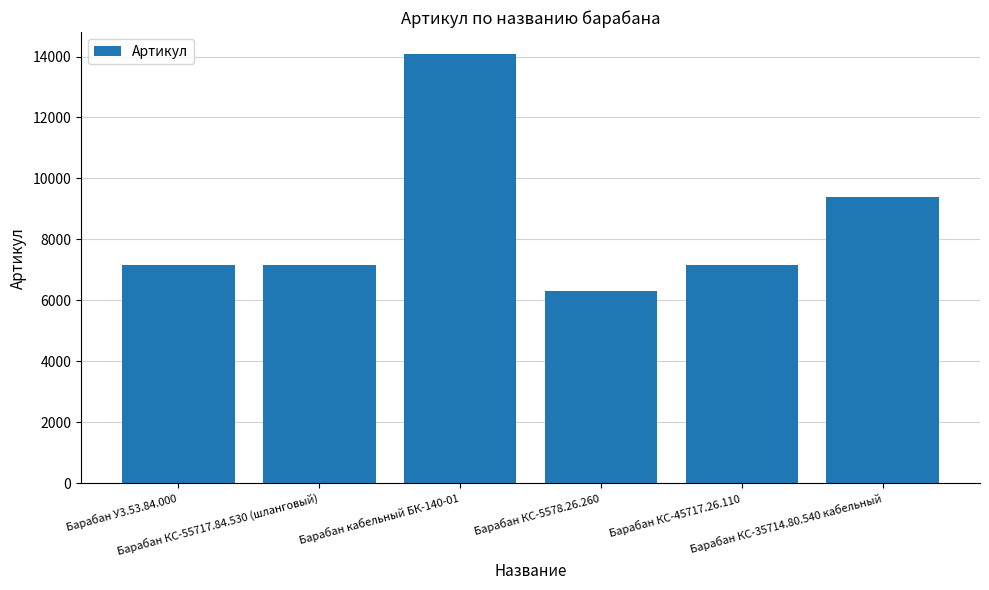

What is the value of the 6th bar from the left?

9388